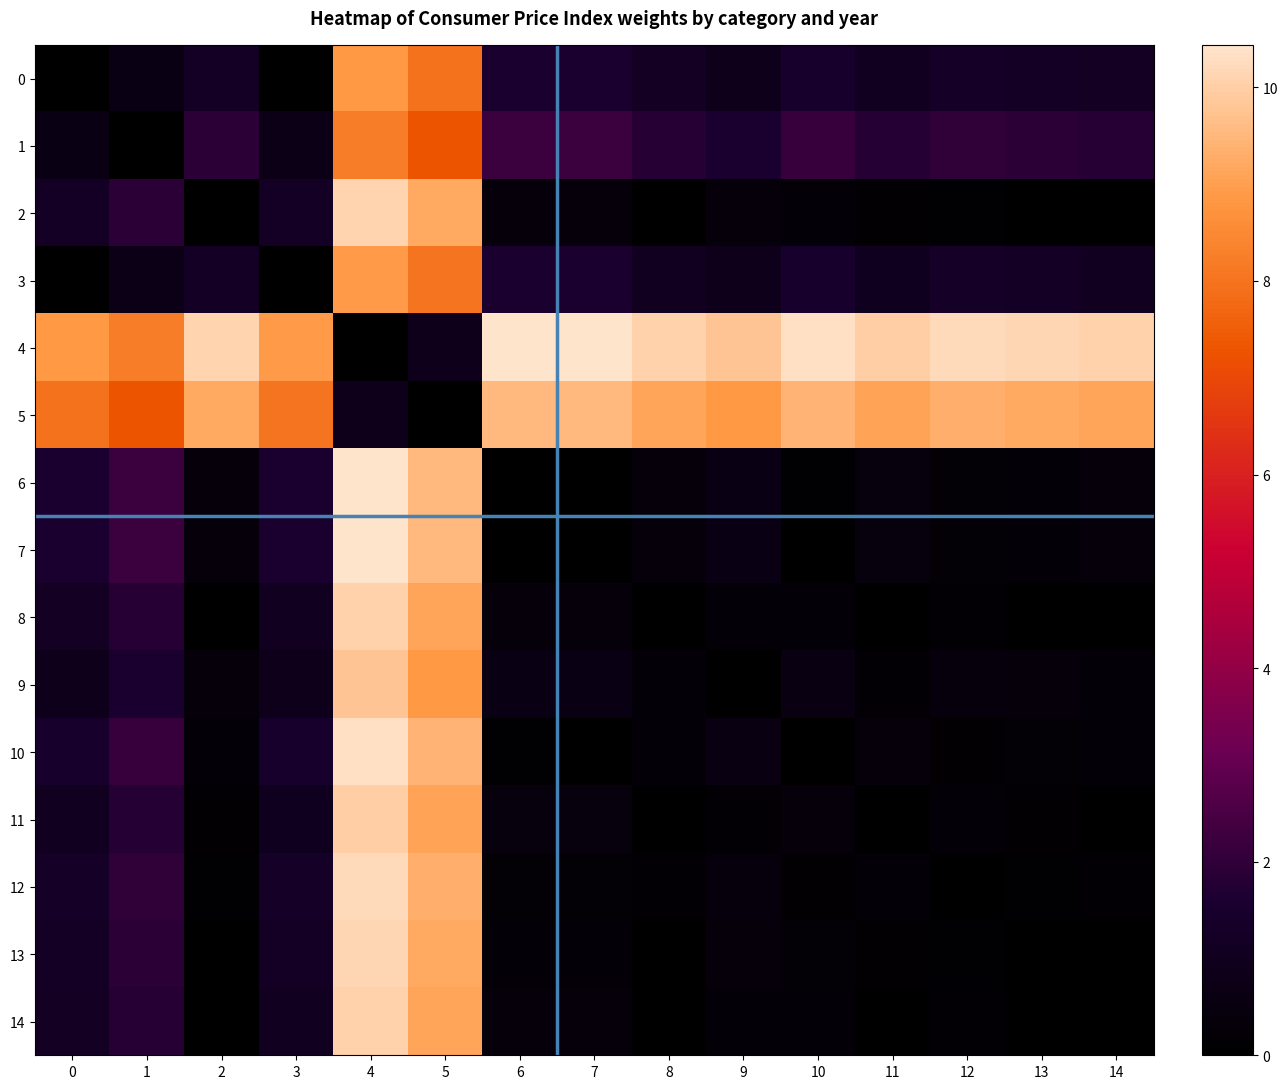

At which category is the sum across all series the highest?

4